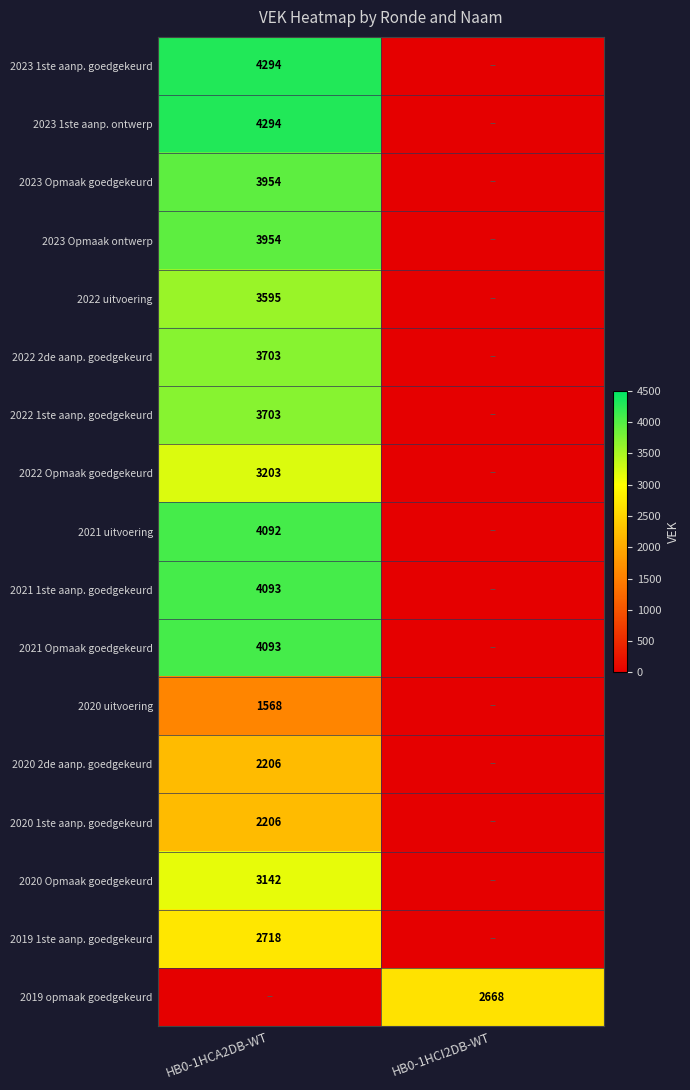

Between HB0-1HCA2DB-WT and HB0-1HCI2DB-WT, which is larger?

HB0-1HCA2DB-WT